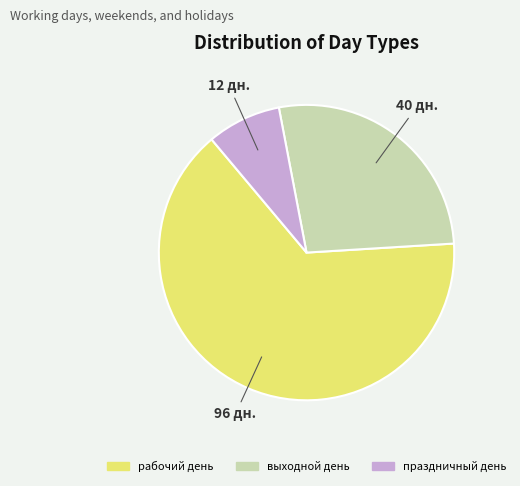

Does выходной день account for over 50% of the chart?

No